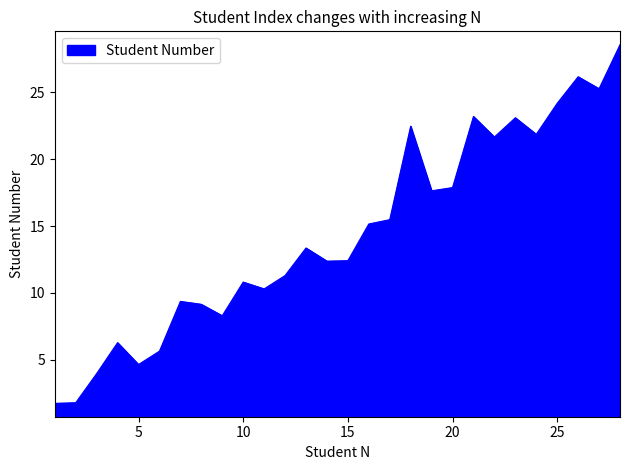

How many values are below 13?

14